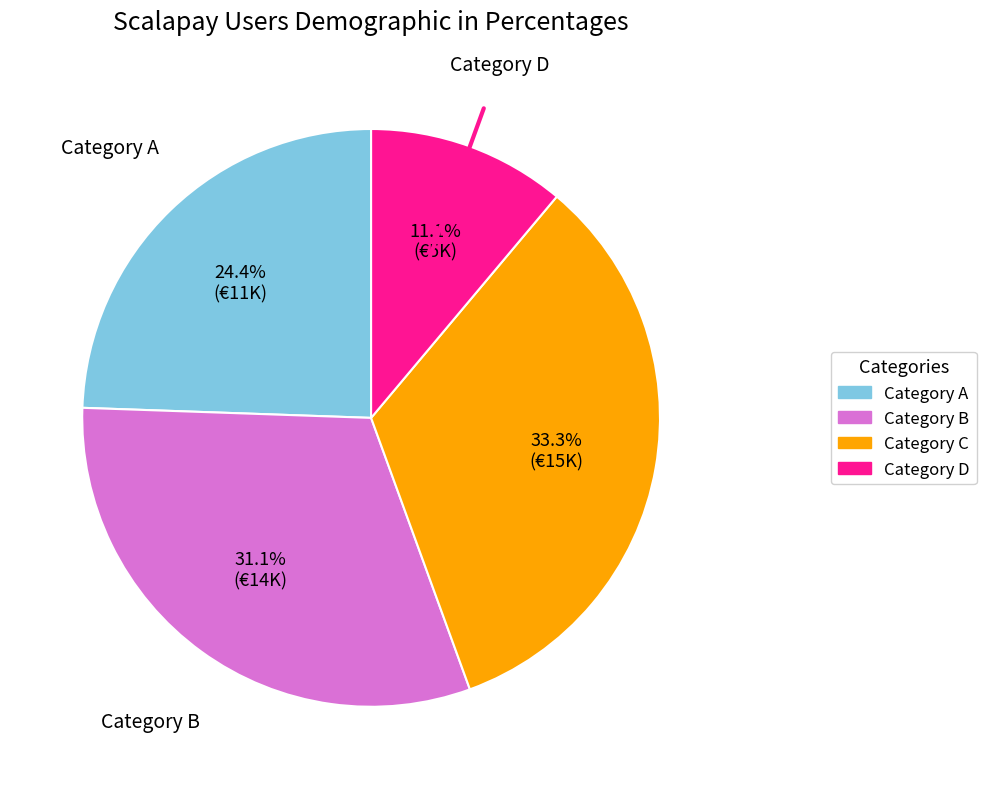

Is there any slice that represents more than half of the pie?

No